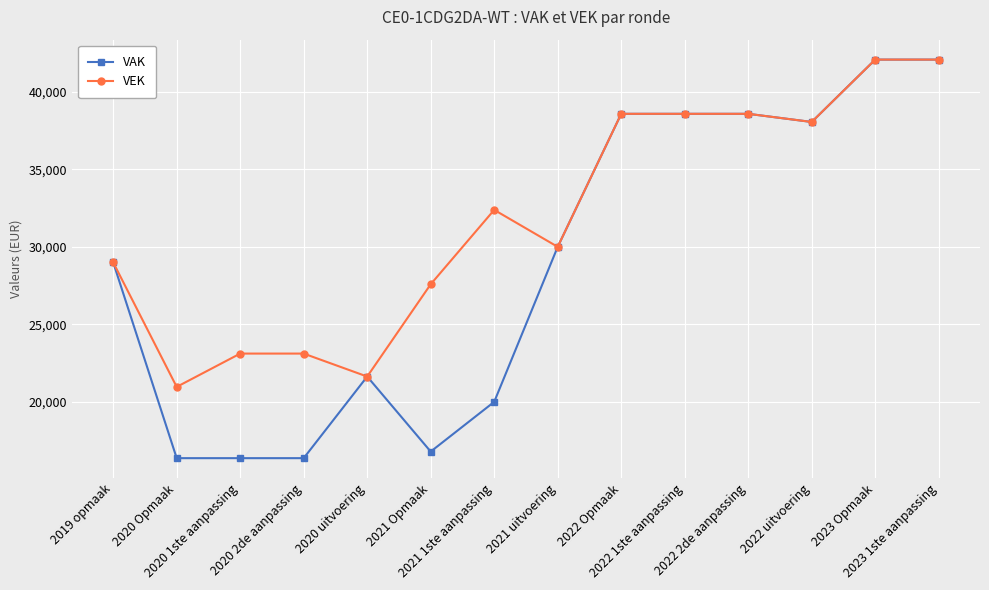

The value of VAK at 2019 opmaak is 29000. True or false?

True